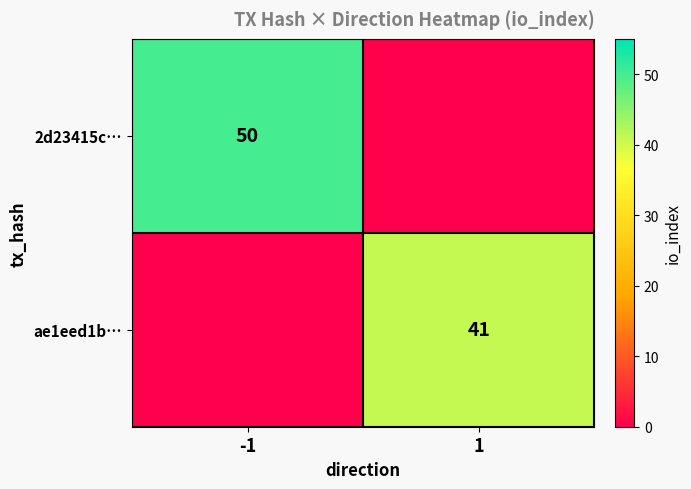

The 2d23415c… series shows 50 at -1. True or false?

True